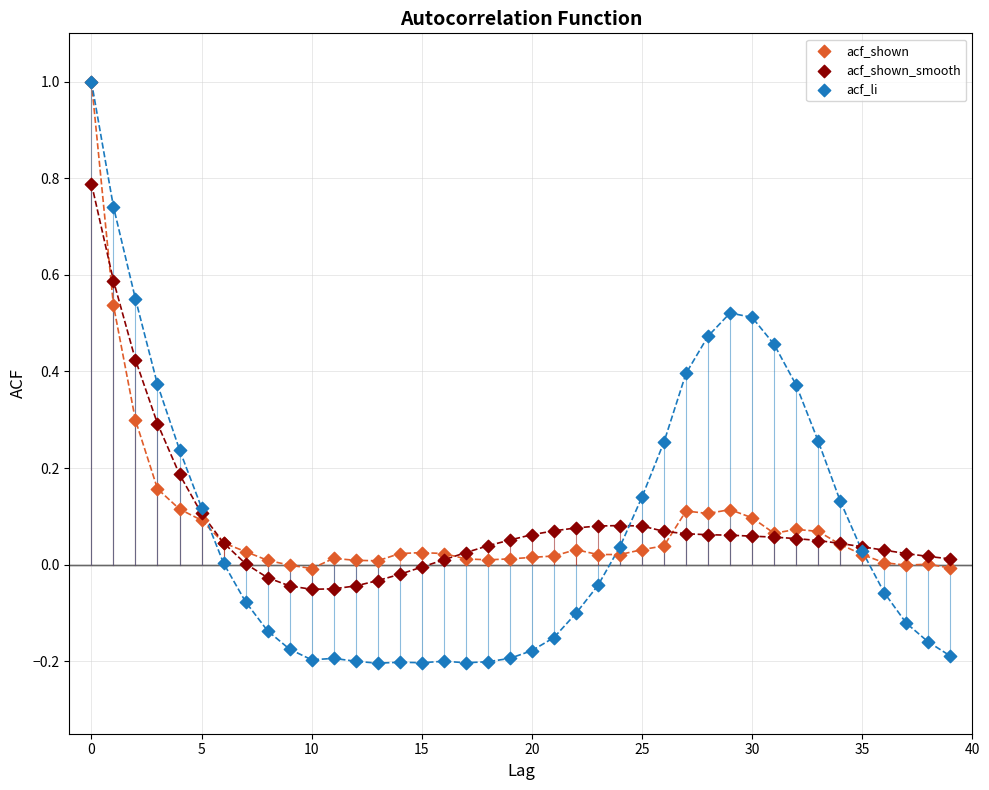

What are all the series names shown in the legend?

acf_shown, acf_shown_smooth, acf_li